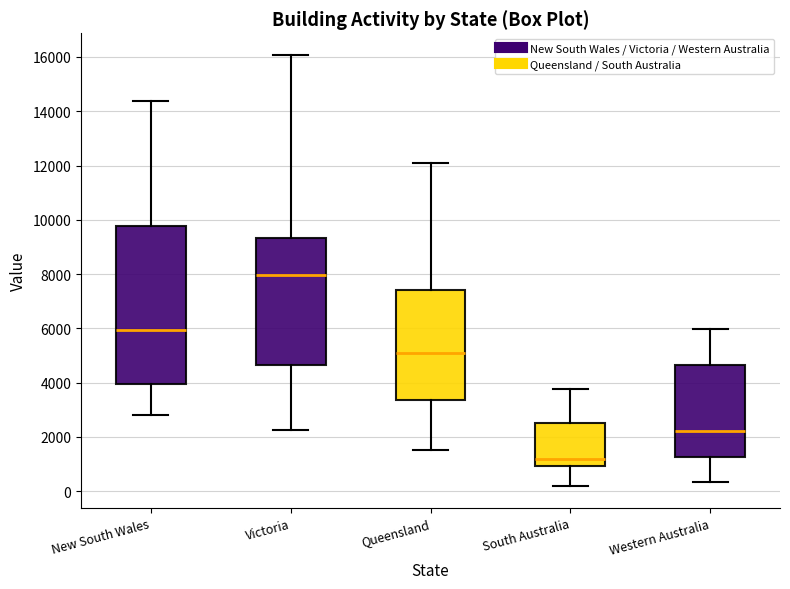

Reading left to right, read every box against the y-axis: the position of its median line, the range the box covers, and the ends of its whiskers. The values are not printed on the chart, so give them approximately, as read against the axis.

New South Wales: median 6000, box 4000 to 9800, whiskers 2800 to 14400
Victoria: median 8000, box 4600 to 9400, whiskers 2200 to 16000
Queensland: median 5200, box 3400 to 7400, whiskers 1600 to 12000
South Australia: median 1200, box 1000 to 2600, whiskers 200 to 3800
Western Australia: median 2200, box 1200 to 4600, whiskers 400 to 6000